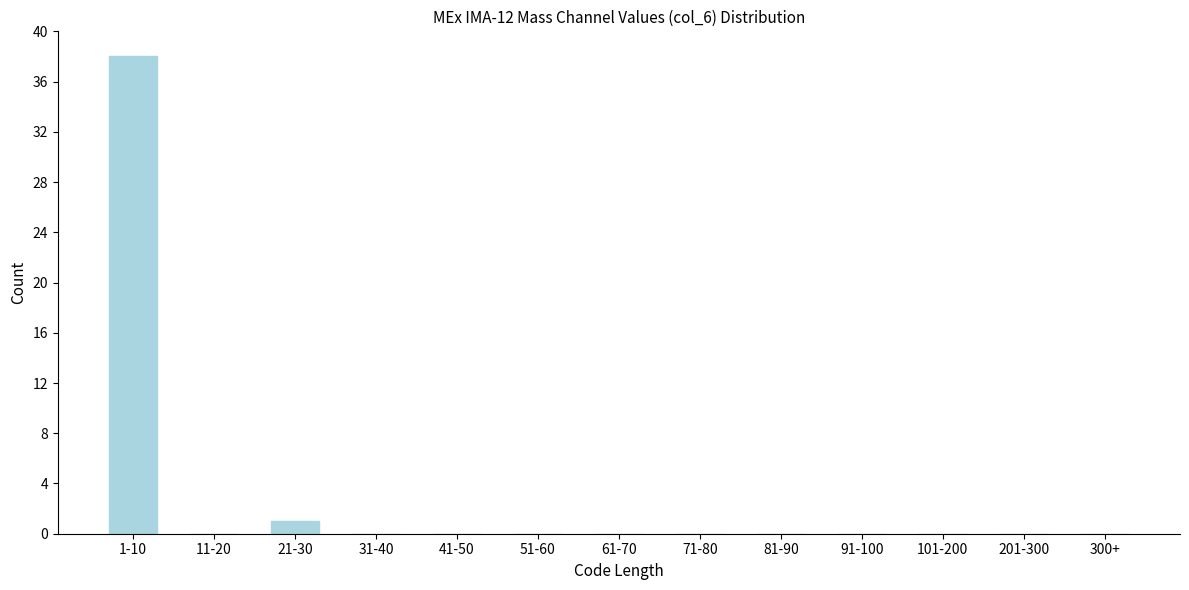

Reading left to right, list all the values displayed in this chart.

1-10=38	11-20=0	21-30=1	31-40=0	41-50=0	51-60=0	61-70=0	71-80=0	81-90=0	91-100=0	101-200=0	201-300=0	300+=0